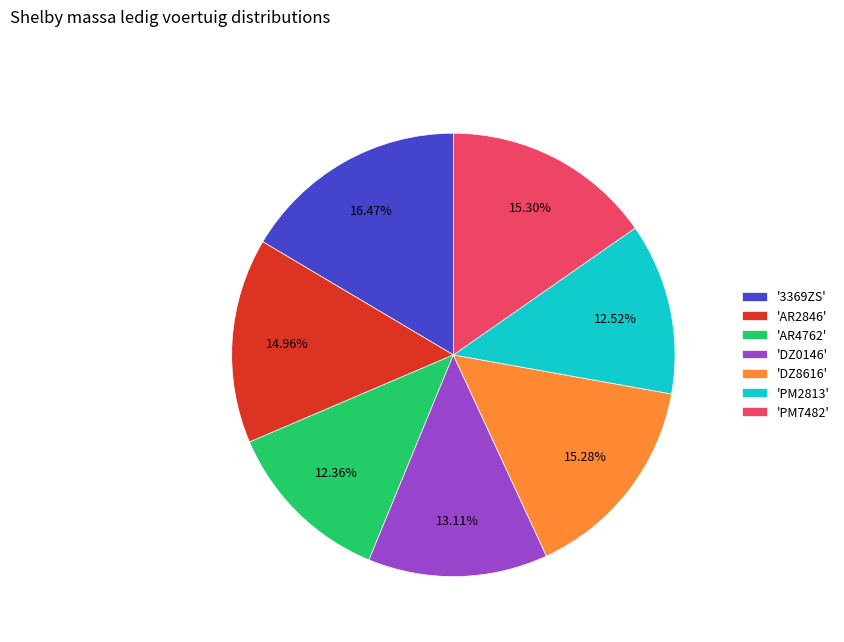

To the nearest percent, what is the difference between the largest and smallest slice percentages?

4%